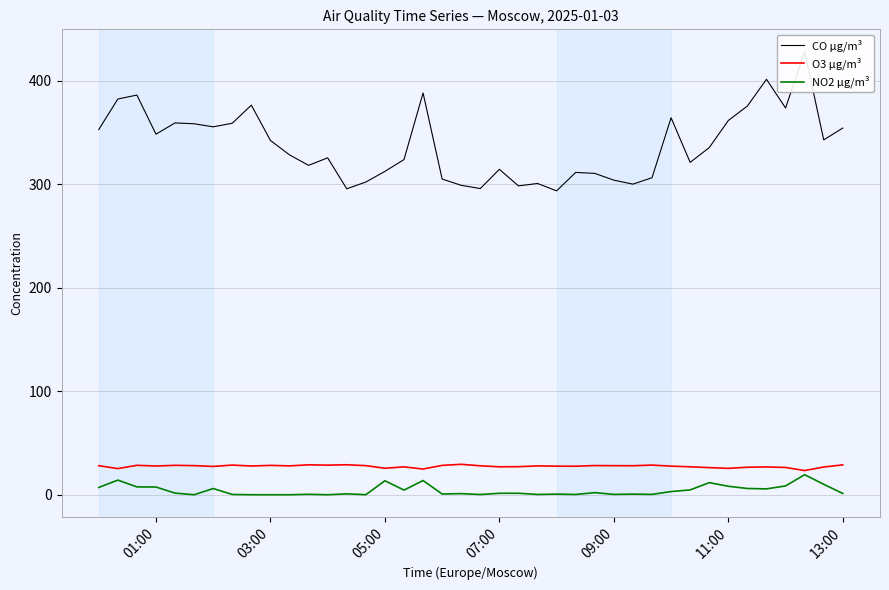

What is the minimum value for O3 µg/m³?

23.4